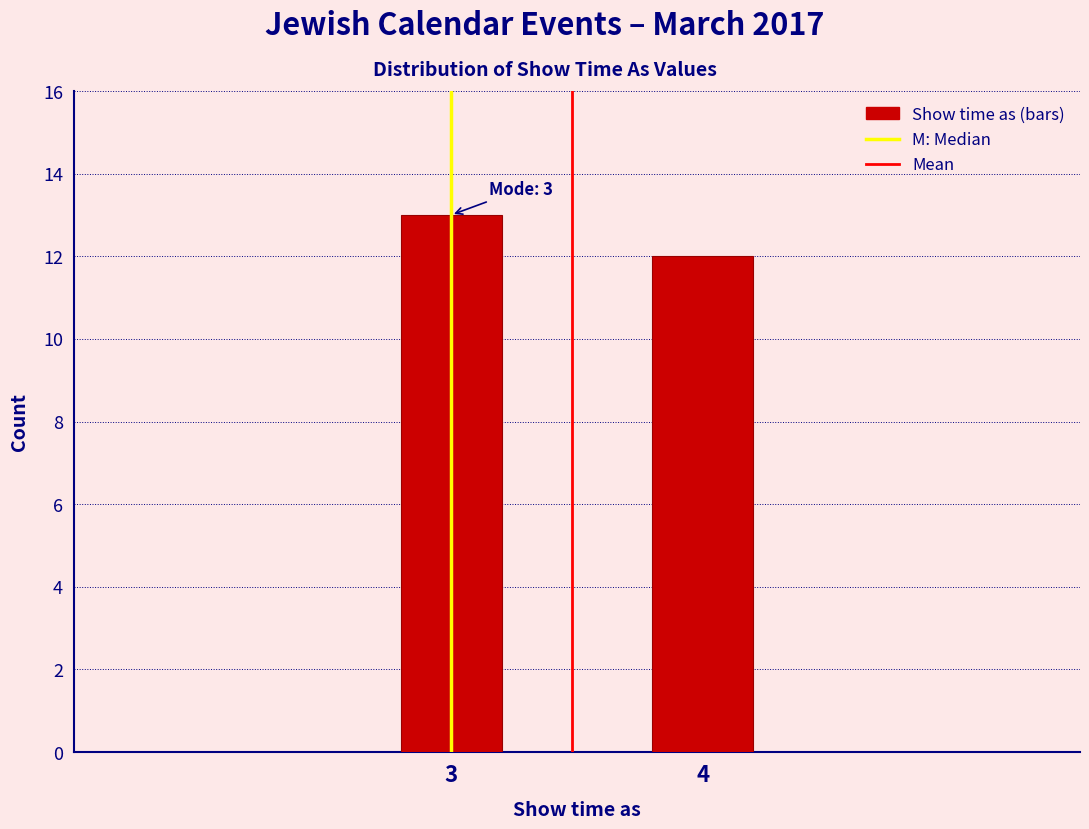

Reading left to right, what are all the values shown in this chart?

3=13	4=12